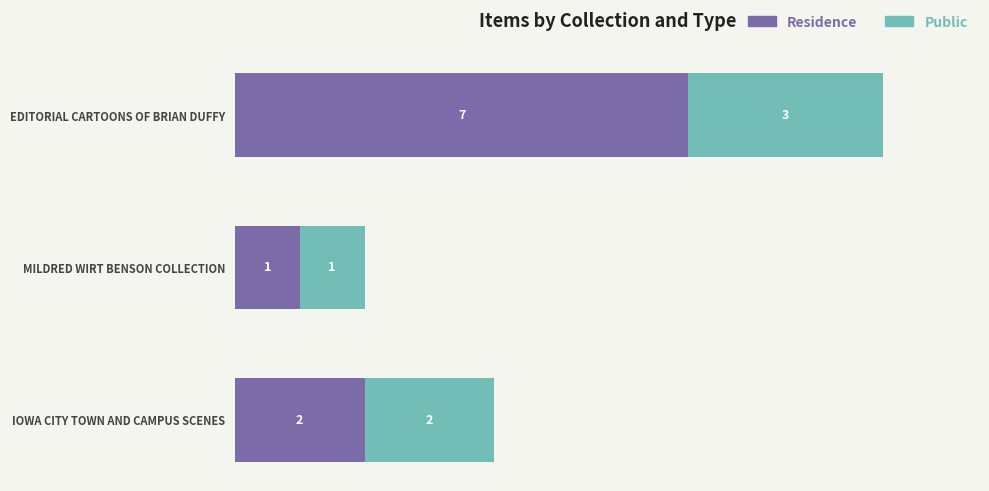

Where is Residence nearest to the value 4?

IOWA CITY TOWN AND CAMPUS SCENES